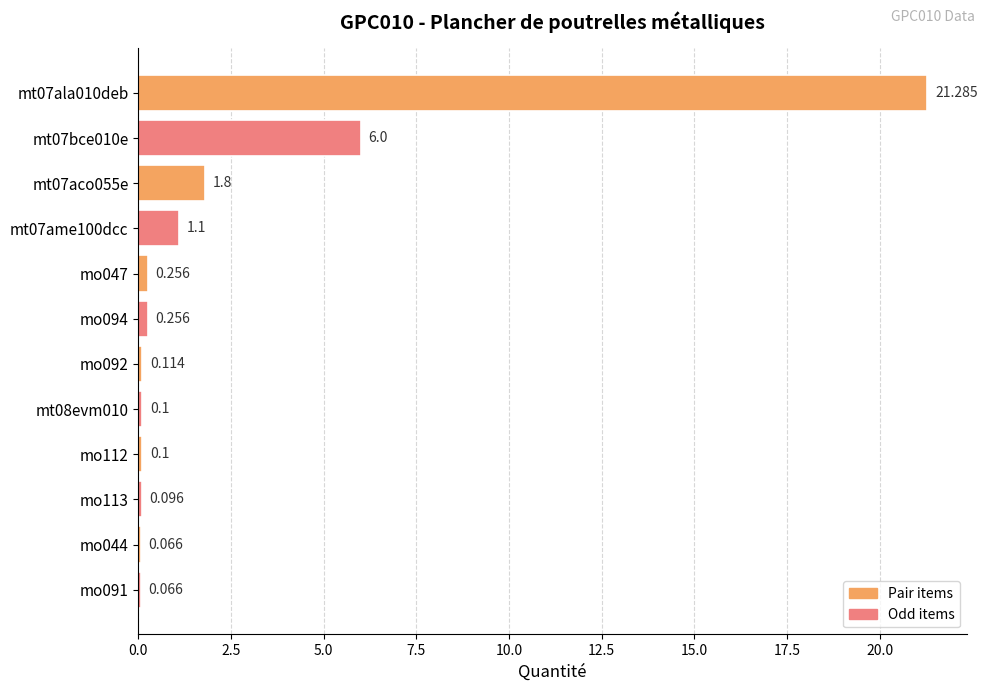

What is the average value?

2.6